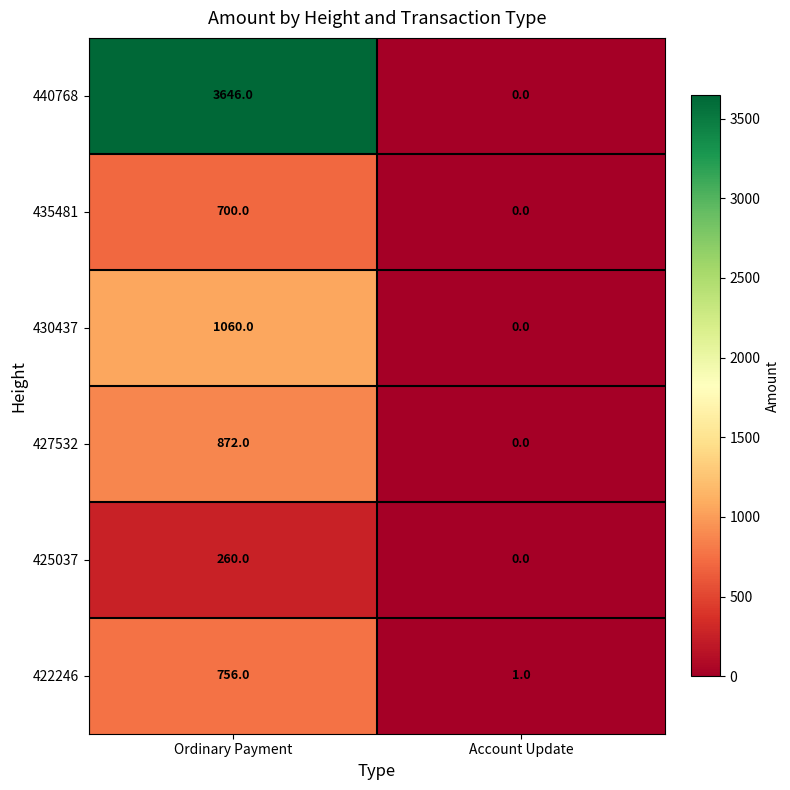

Which series has the largest total across all categories?

440768